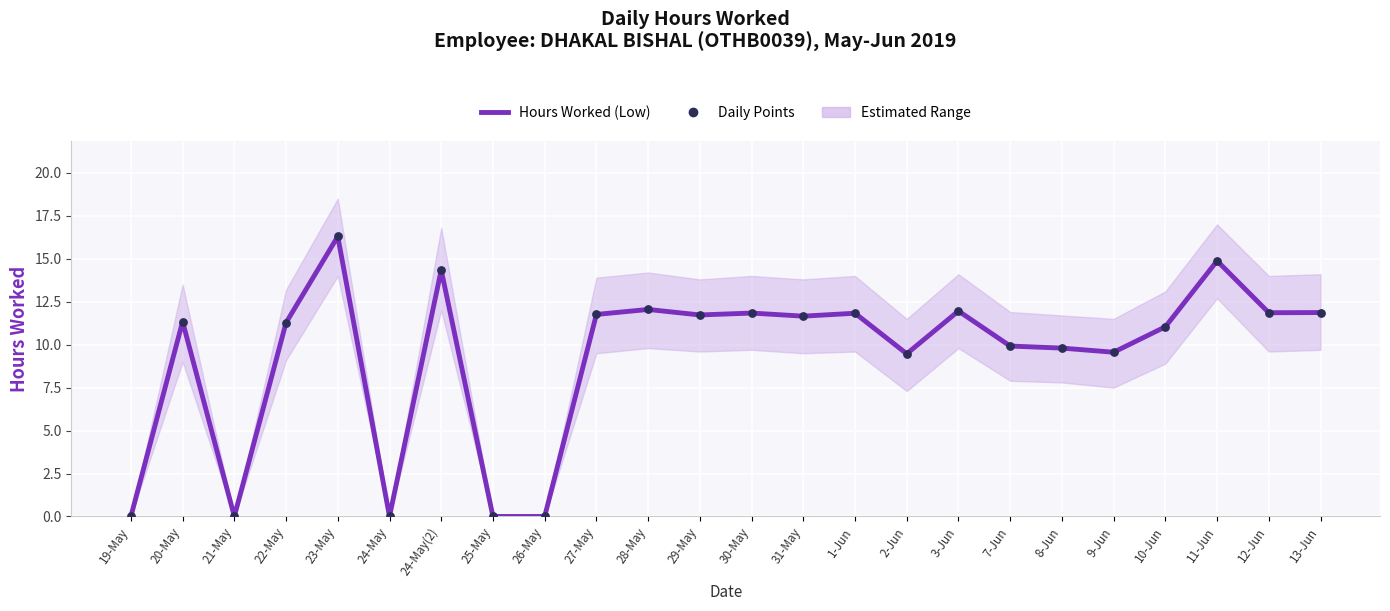

Which series reaches the minimum Y coordinate?

Hours Worked (Low)